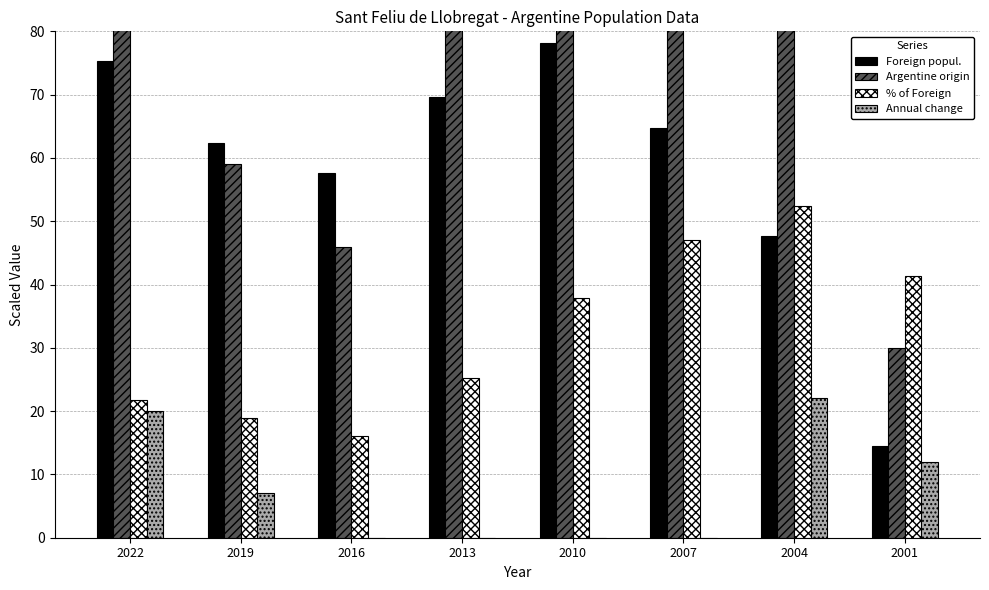

Is the value of Annual change at 2019 greater than the value of Argentine origin at 2004?

No